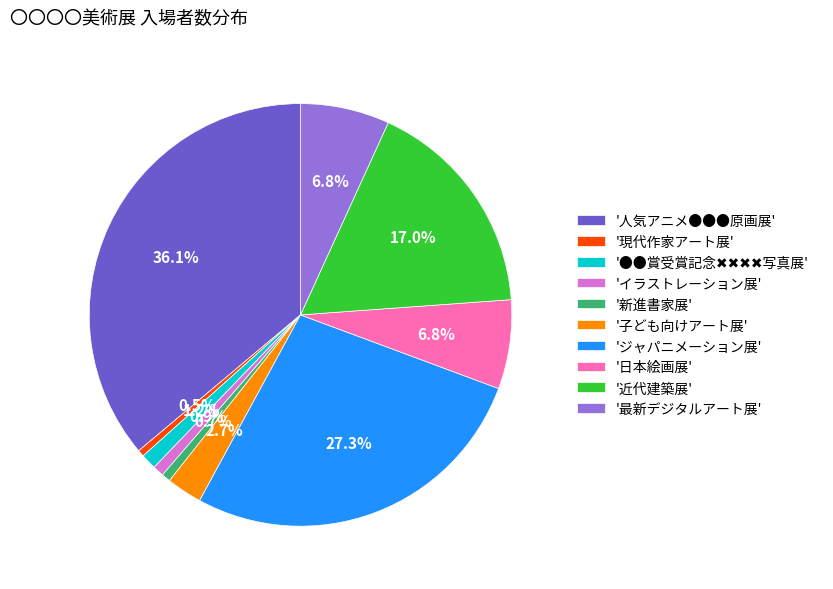

What is the ratio of the value at '最新デジタルアート展' to the value at '近代建築展'?

0.4